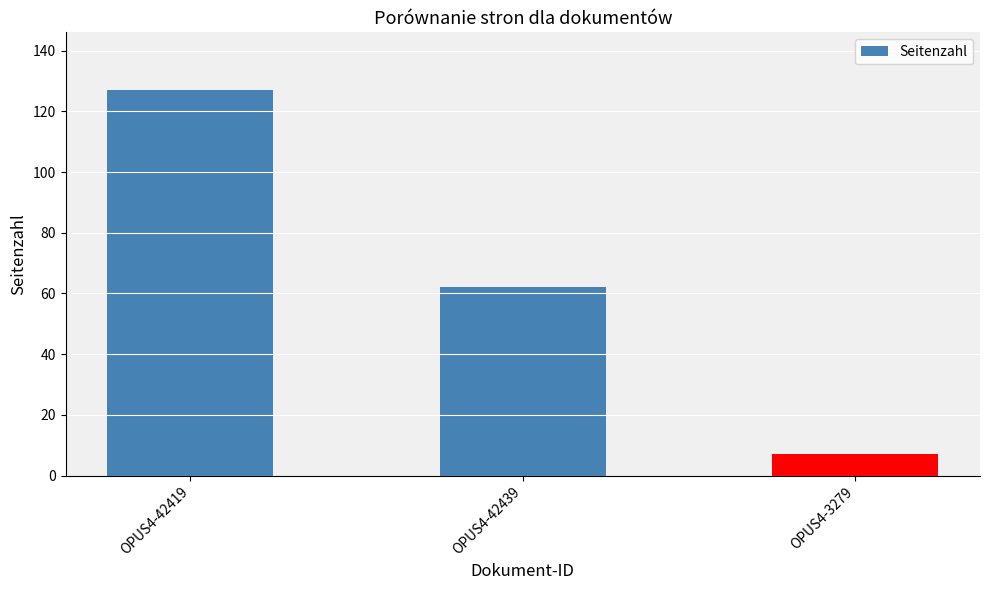

How many data points are less than 62?

1